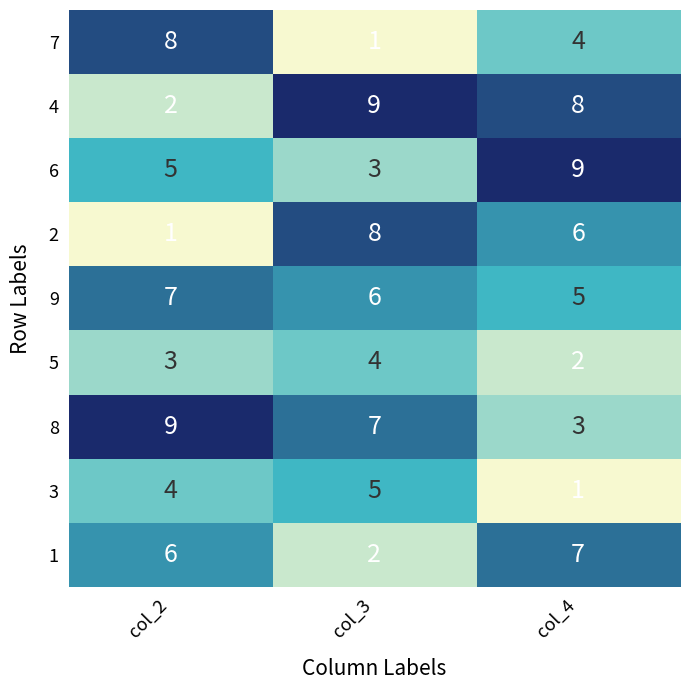

What is the difference between the highest and lowest values at col_4?

8